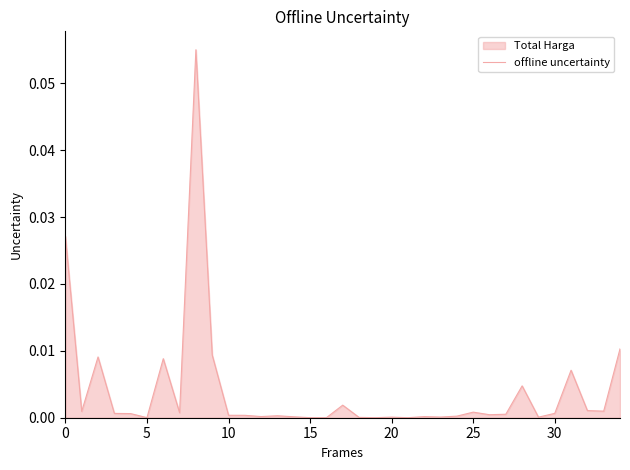

How many data points does each series have?

35